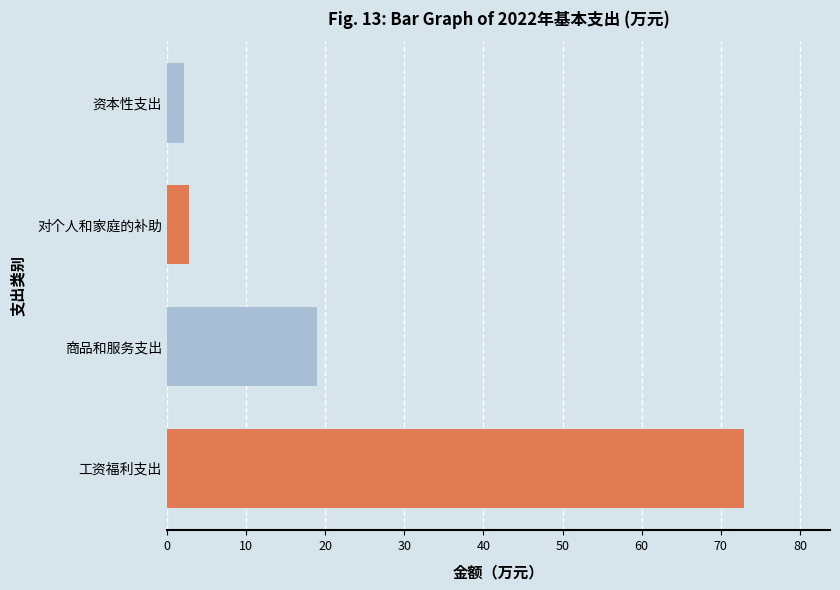

How many data points does each series have?

4